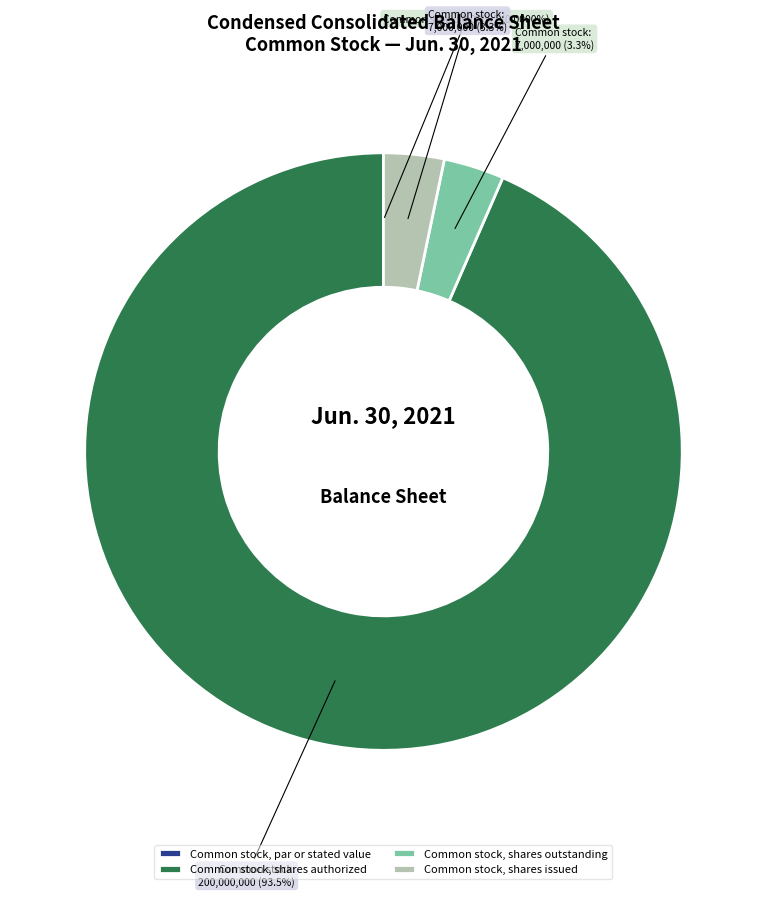

To the nearest percent, what percentage of the pie is Common stock, shares authorized?

93%